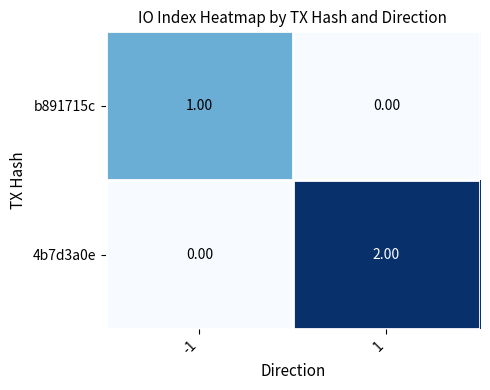

Which series has the largest range (max minus min)?

4b7d3a0e